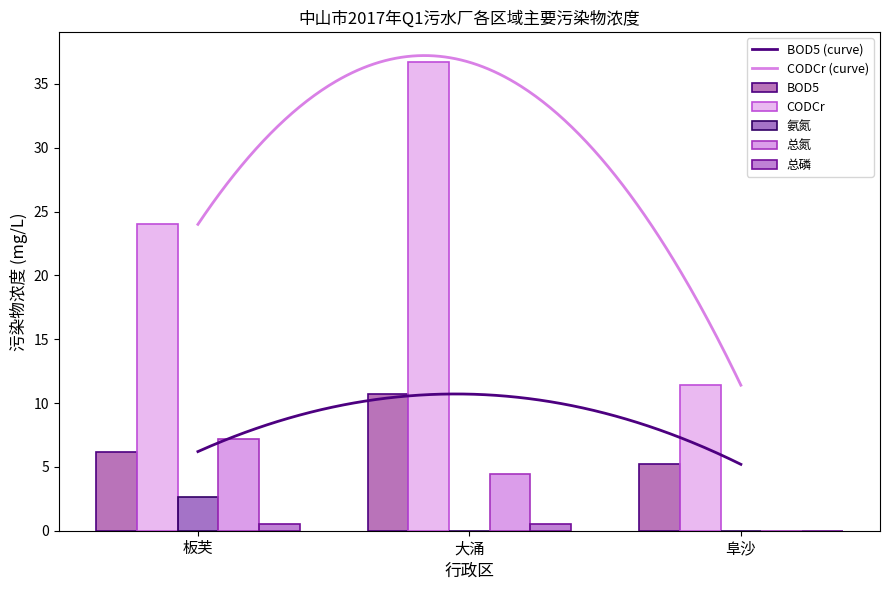

Reading right to left, extract all data points from this chart.

BOD5: 阜沙=5.2	大涌=10.7	板芙=6.2
CODCr: 阜沙=11.4	大涌=36.7	板芙=24.0
氨氮: 阜沙=0.0	大涌=0.0	板芙=2.6
总氮: 阜沙=0.0	大涌=4.5	板芙=7.2
总磷: 阜沙=0.0	大涌=0.6	板芙=0.5